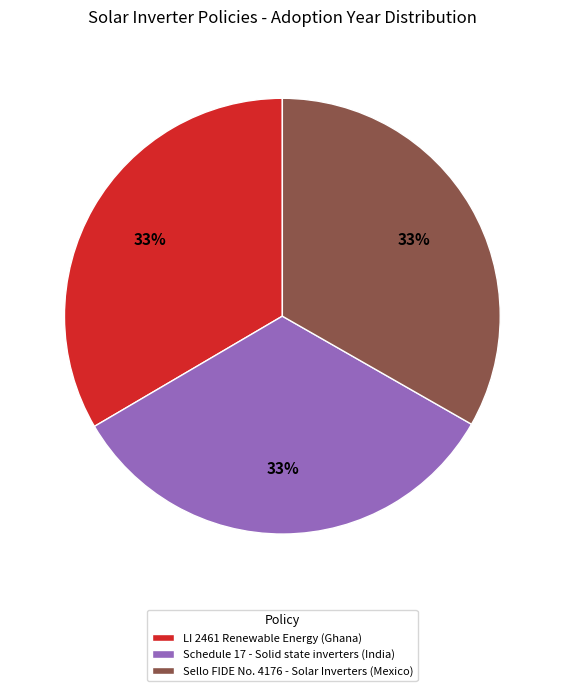

How many segments does this pie chart have?

3